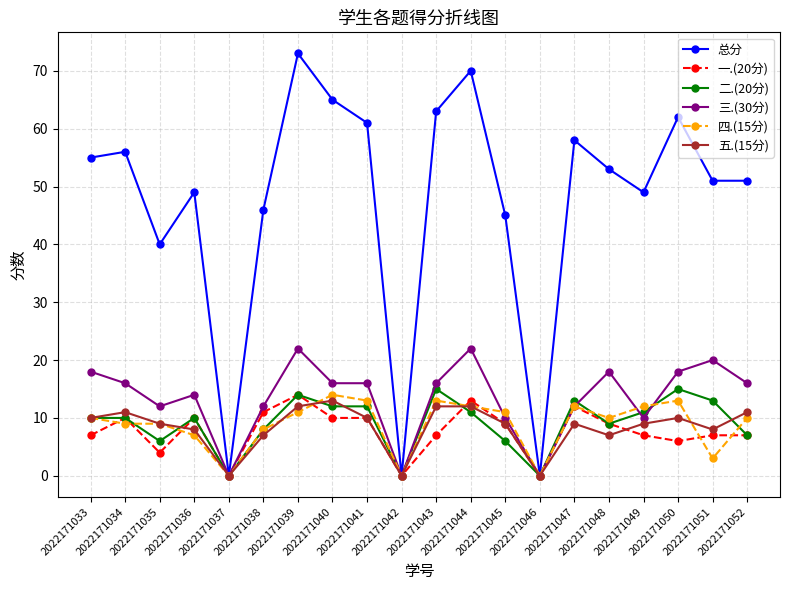

How many data points in 一.(20分) are less than 9?

10